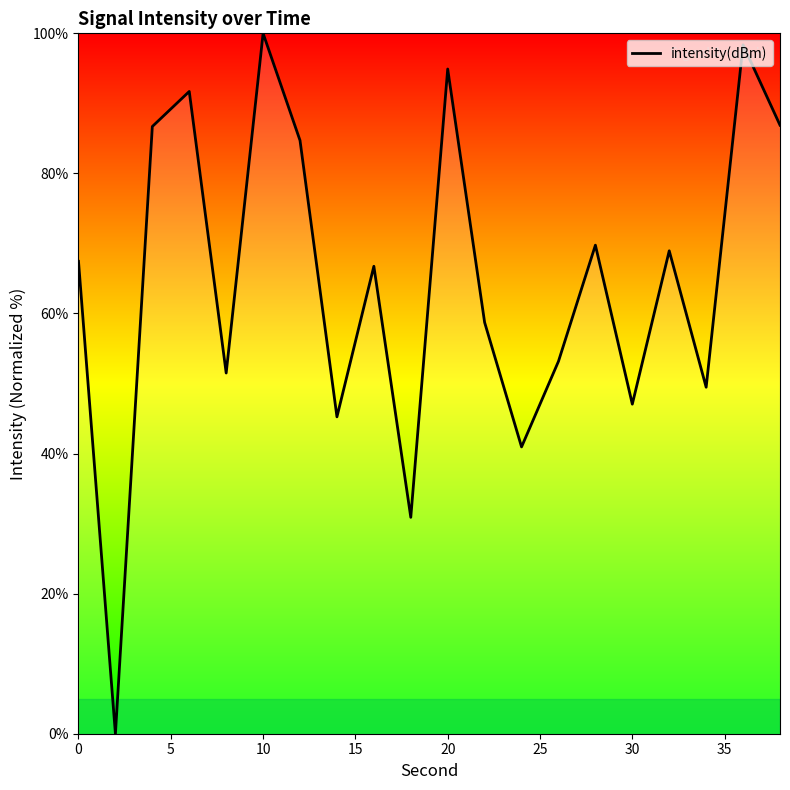

What is the difference between the maximum and minimum values?

100.0